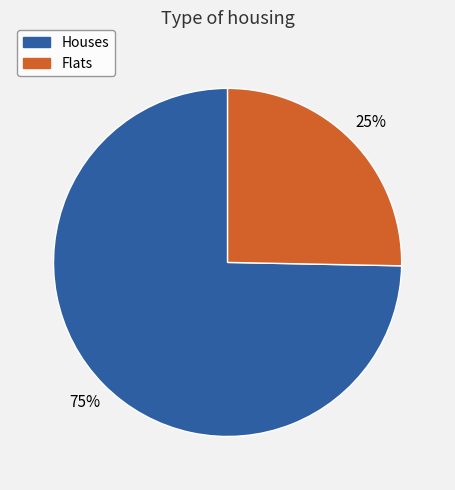

Is the sum of Houses and Flats greater than half?

Yes